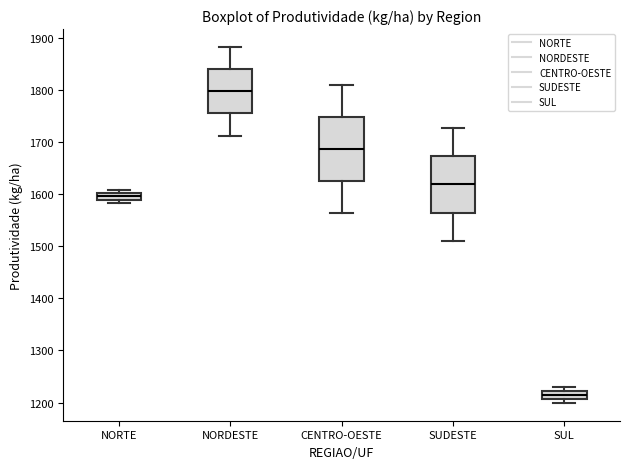

Where is the lower edge of the box for SUL on the y-axis? The values are not printed on the chart, so give them approximately, as read against the axis.

1210